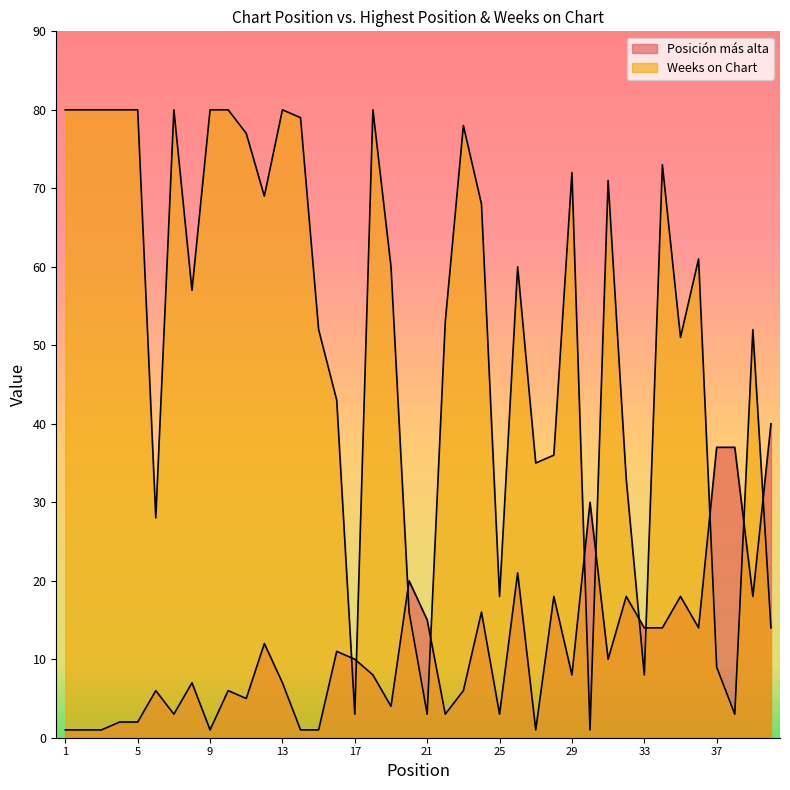

Reading left to right, list all the values displayed in this chart.

Posición más alta: 1	1	1	2	2	6	3	7	1	6	5	12	7	1	1	11	10	8	4	20	15	3	6	16	3	21	1	18	8	30	10	18	14	14	18	14	37	37	18	40
Weeks on Chart: 80	80	80	80	80	28	80	57	80	80	77	69	80	79	52	43	3	80	60	16	3	53	78	68	18	60	35	36	72	1	71	33	8	73	51	61	9	3	52	14